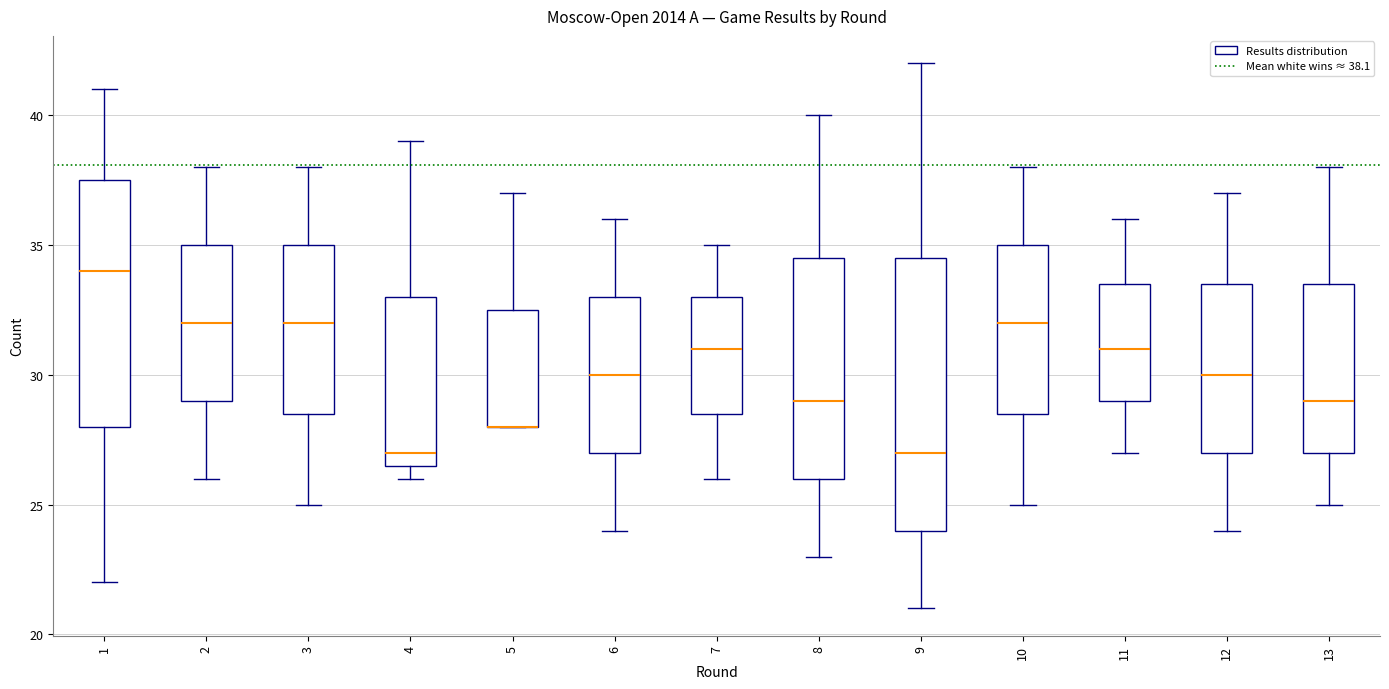

Reading left to right, read every box against the y-axis: the position of its median line, the range the box covers, and the ends of its whiskers. The values are not printed on the chart, so give them approximately, as read against the axis.

1: median 34.0, box 28.0 to 37.5, whiskers 22.0 to 41.0
2: median 32.0, box 29.0 to 35.0, whiskers 26.0 to 38.0
3: median 32.0, box 28.5 to 35.0, whiskers 25.0 to 38.0
4: median 27.0, box 26.5 to 33.0, whiskers 26.0 to 39.0
5: median 28.0 (drawn on the box's lower edge), box 28.0 to 32.5, whiskers 28.0 to 37.0
6: median 30.0, box 27.0 to 33.0, whiskers 24.0 to 36.0
7: median 31.0, box 28.5 to 33.0, whiskers 26.0 to 35.0
8: median 29.0, box 26.0 to 34.5, whiskers 23.0 to 40.0
9: median 27.0, box 24.0 to 34.5, whiskers 21.0 to 42.0
10: median 32.0, box 28.5 to 35.0, whiskers 25.0 to 38.0
11: median 31.0, box 29.0 to 33.5, whiskers 27.0 to 36.0
12: median 30.0, box 27.0 to 33.5, whiskers 24.0 to 37.0
13: median 29.0, box 27.0 to 33.5, whiskers 25.0 to 38.0